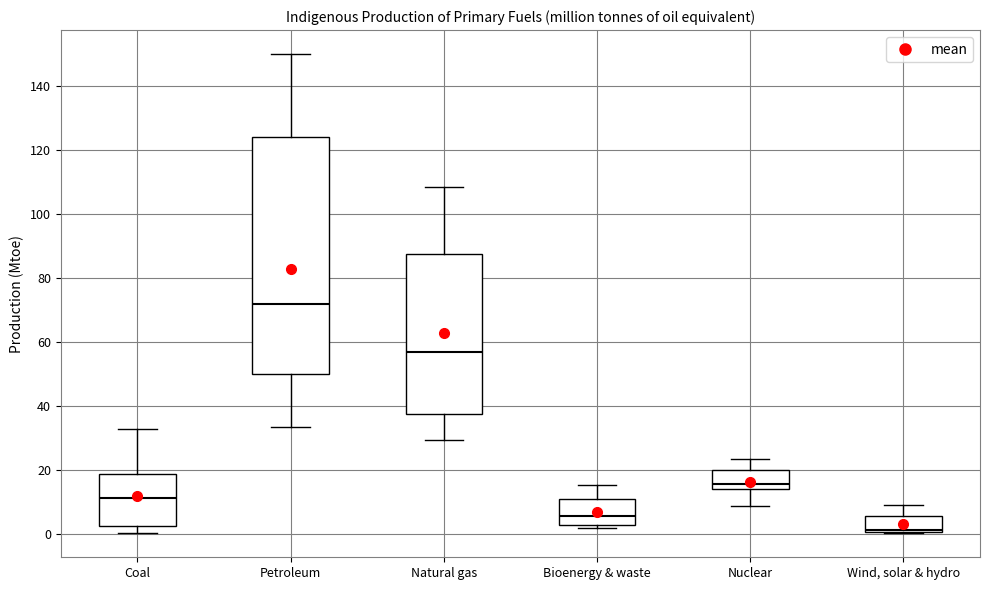

Where does the upper whisker of the box for Wind, solar & hydro end on the y-axis? The values are not printed on the chart, so give them approximately, as read against the axis.

10